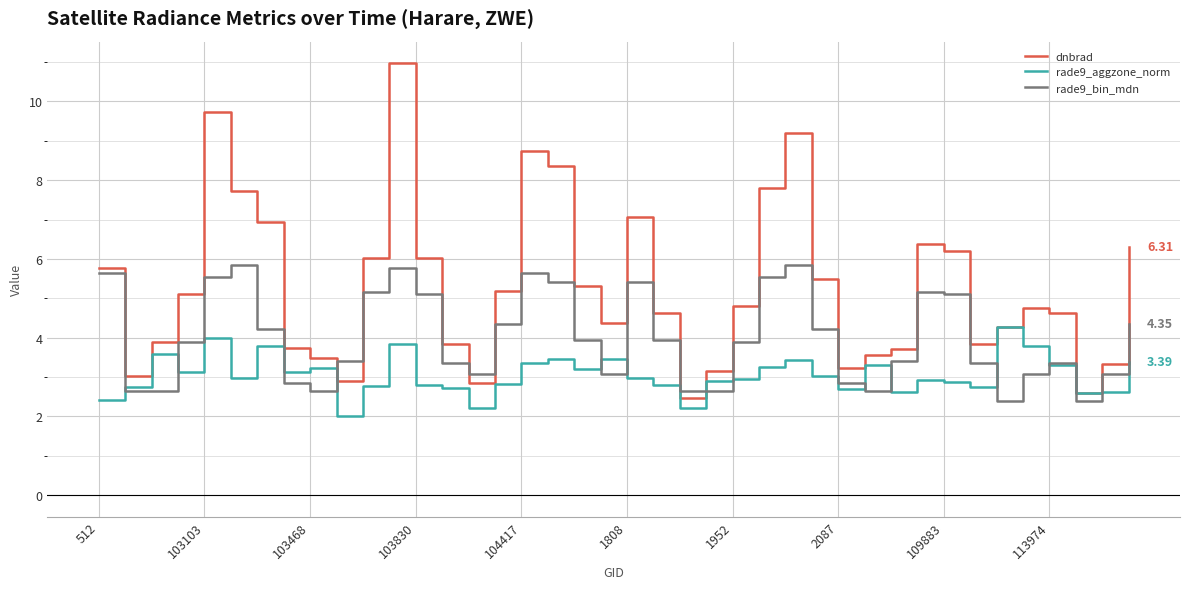

Rank the series by their maximum value, from highest to lowest.

dnbrad, rade9_bin_mdn, rade9_aggzone_norm